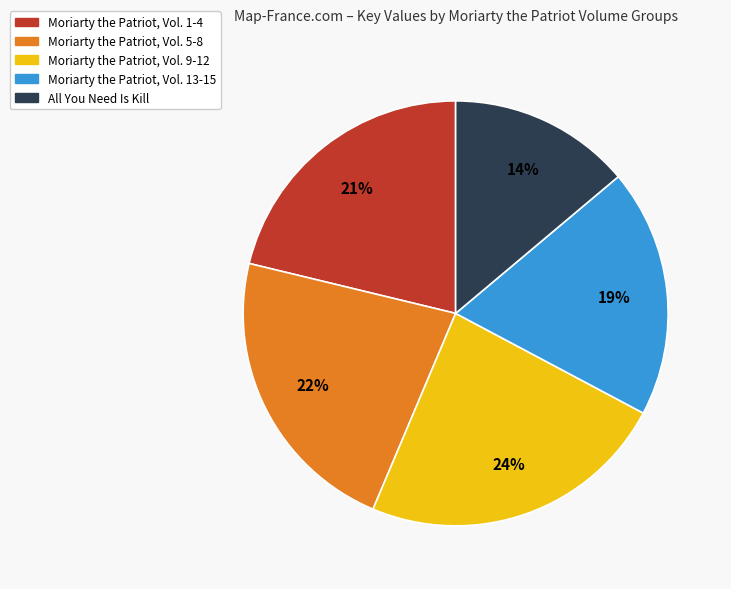

Does any single category account for the majority?

No